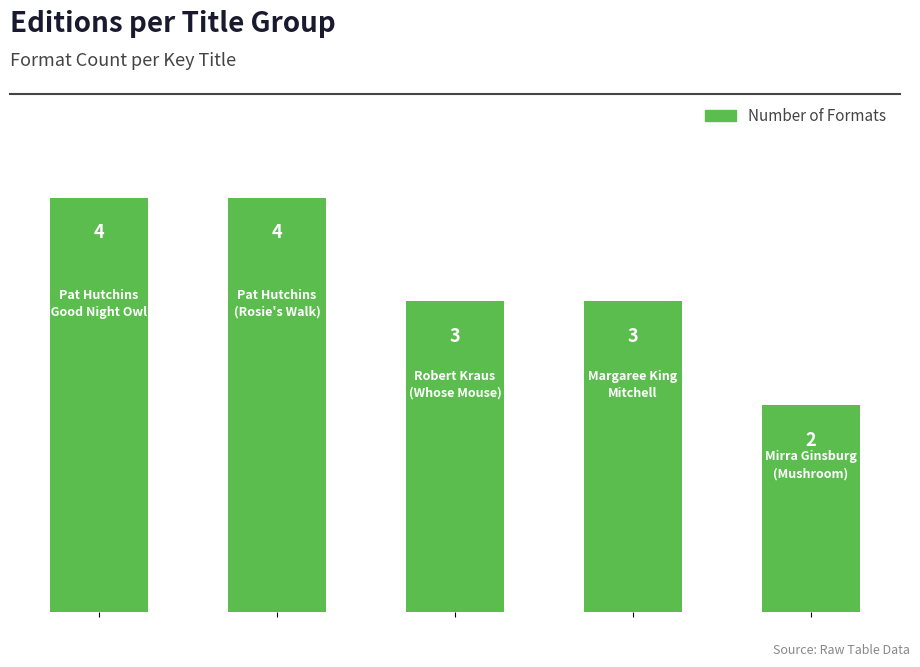

What is the sum of all values?

16